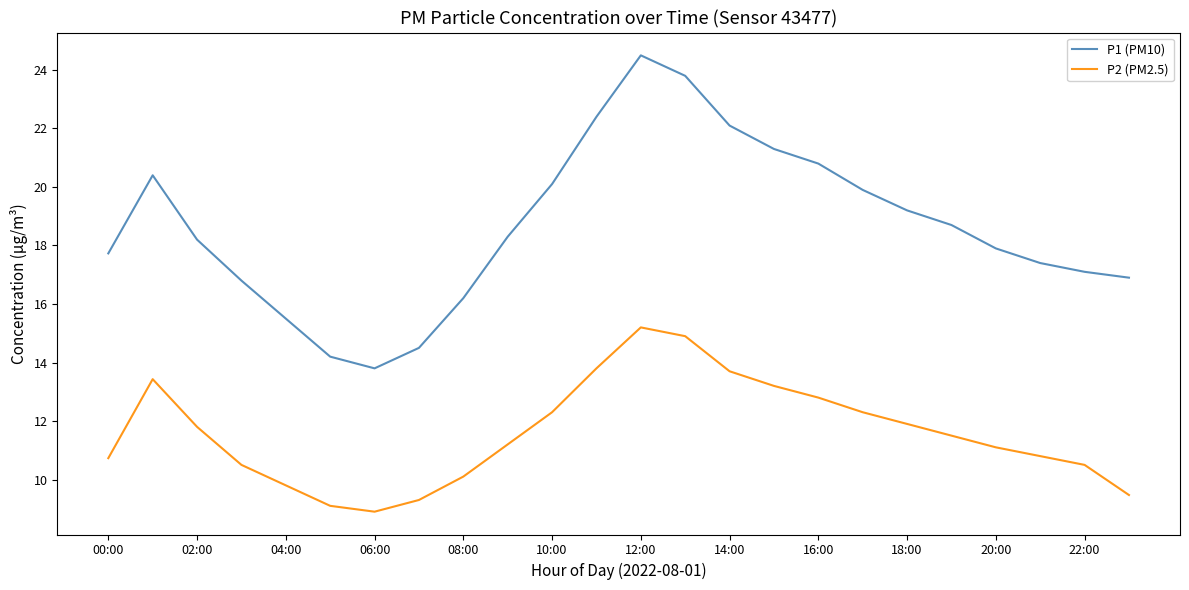

Which series has the largest range (max minus min)?

P1 (PM10)